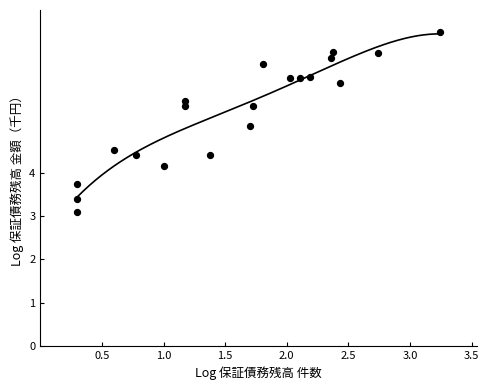

What is the range of Y values (max minus min)?

4.2